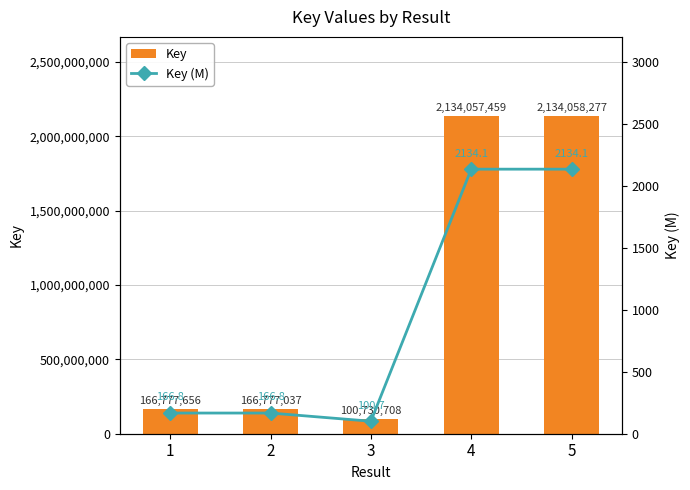

Reading left to right, transcribe all the data shown in this chart.

Key: 1=166777656.0	2=166777037.0	3=100730708.0	4=2134057459.0	5=2134058277.0
Key (M): 1=166.8	2=166.8	3=100.7	4=2134.1	5=2134.1